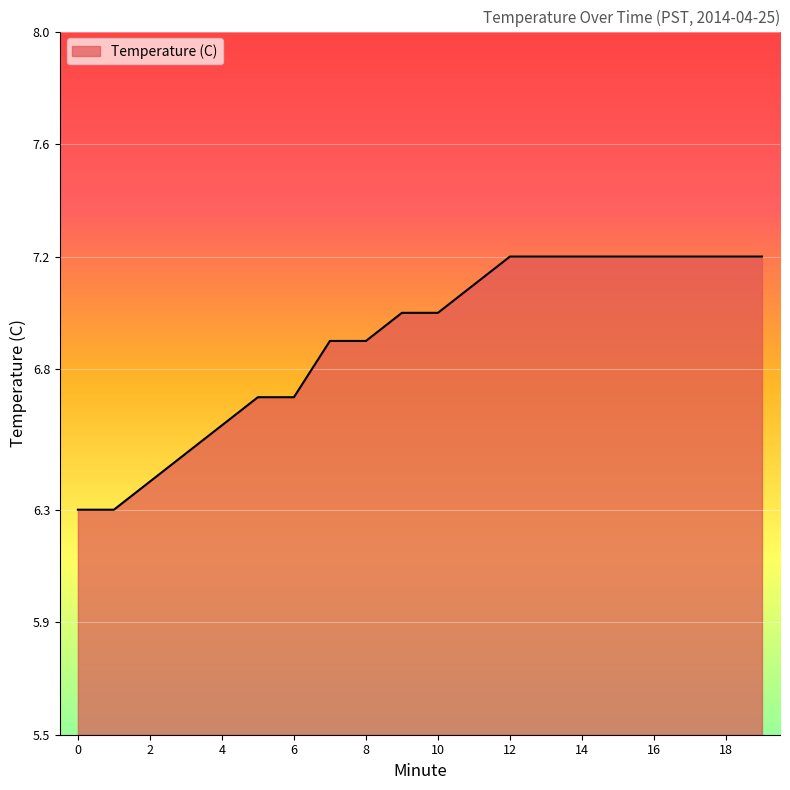

What is the minimum value shown in the chart?

6.3